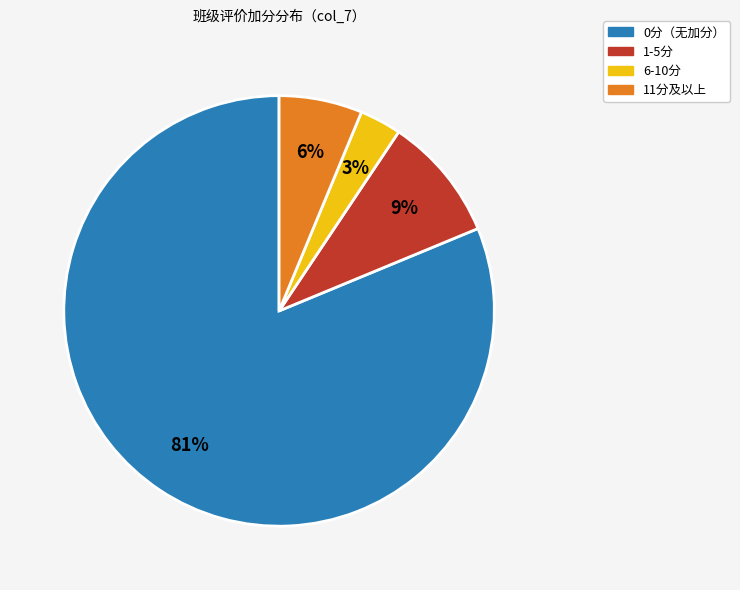

To the nearest percent, what is the average slice percentage?

25%